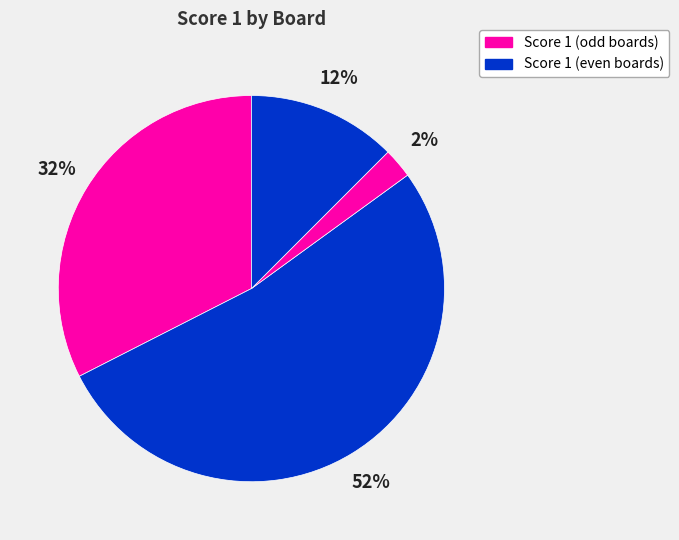

Count the number of slices in the pie.

4